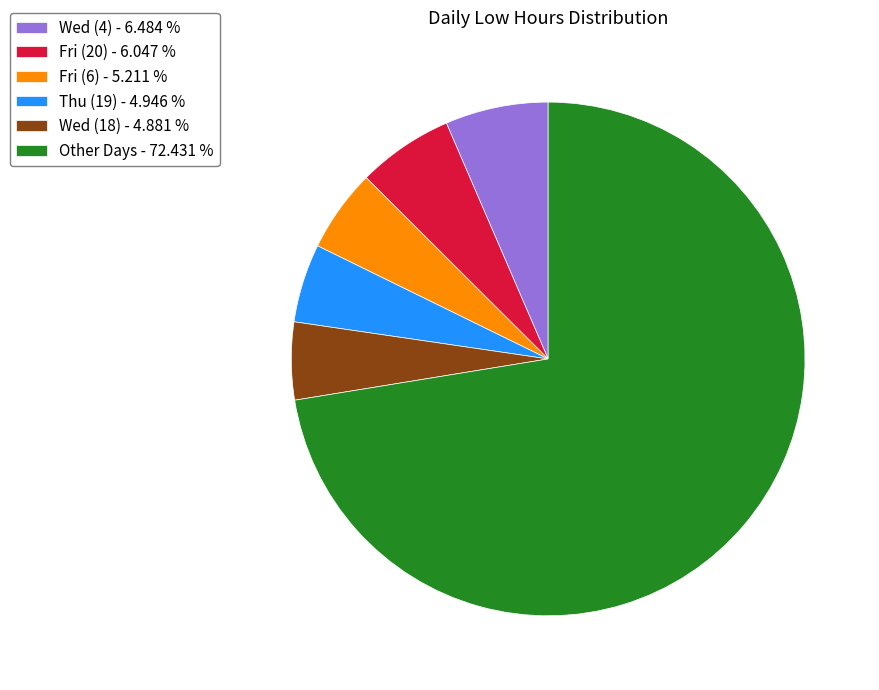

How many slices are in this pie chart?

6